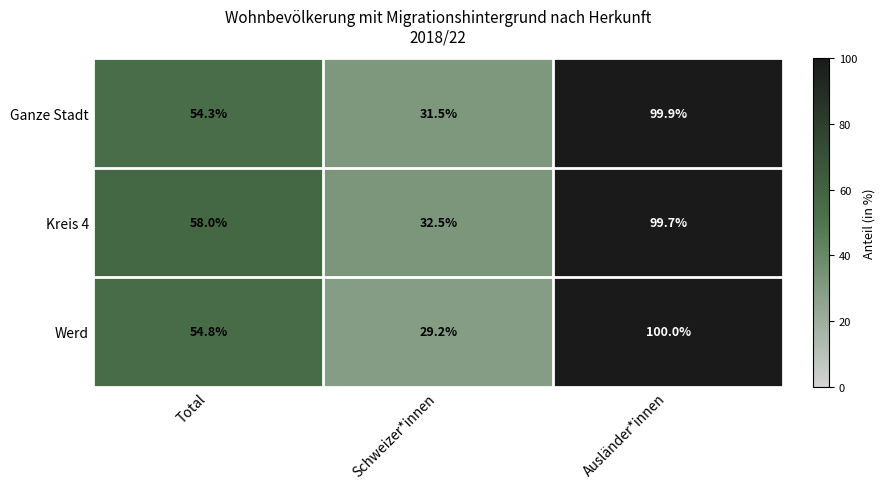

Count the number of categories in the chart.

3